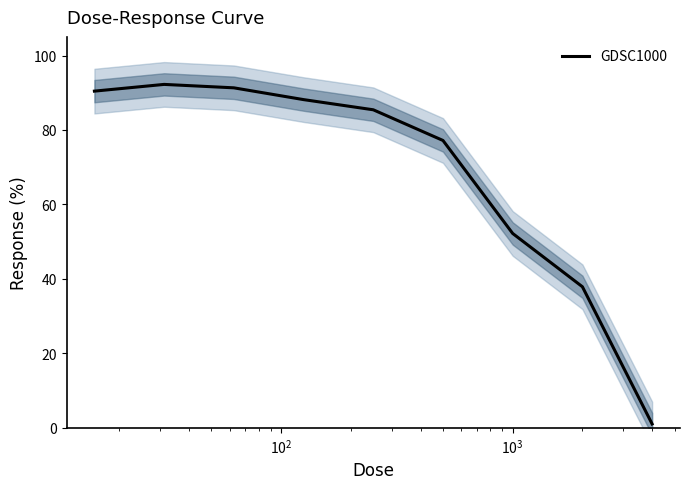

How many data points are above 85?

5